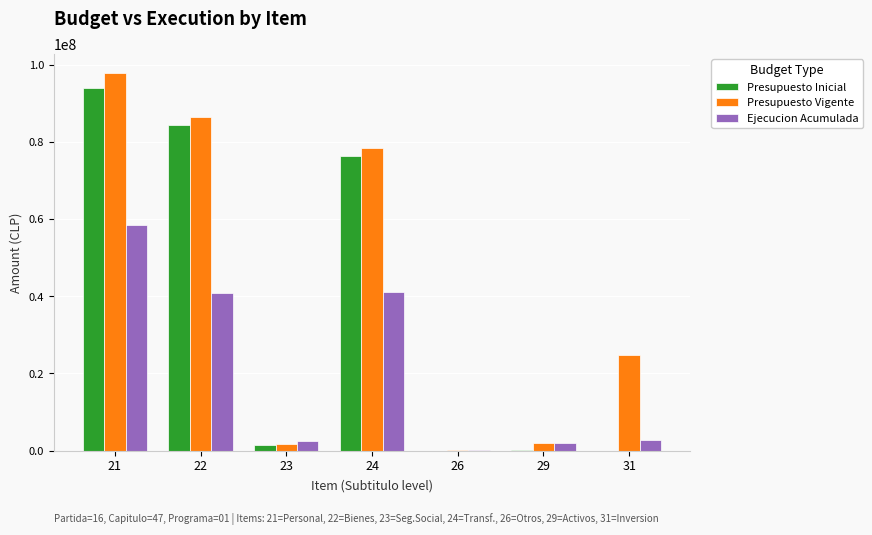

Which series changed the most between 21 and 22?

Ejecucion Acumulada